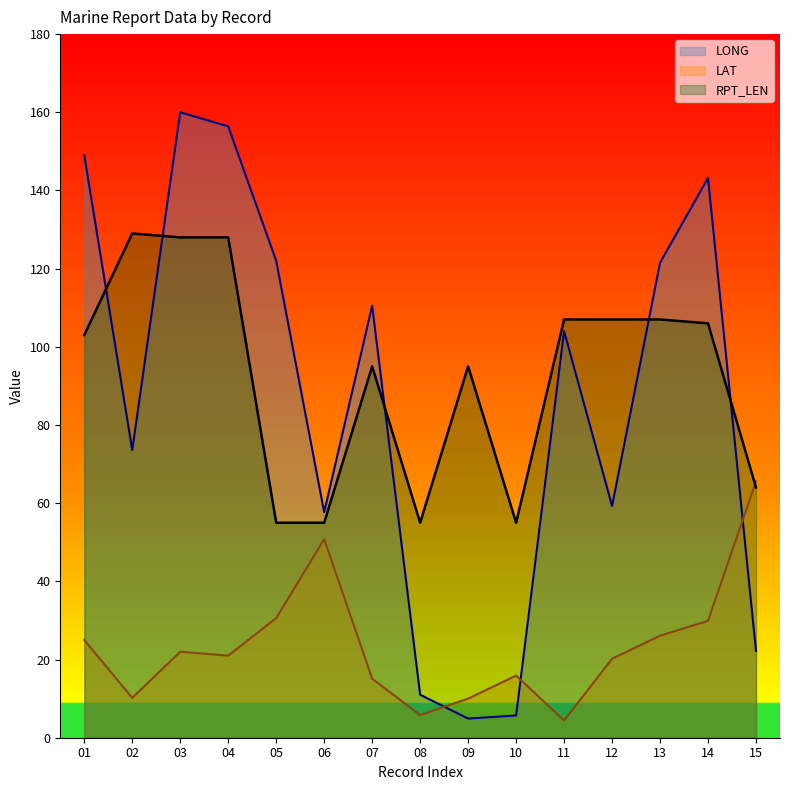

In RPT_LEN, how many points are higher than both neighbors (excluding endpoints)?

3